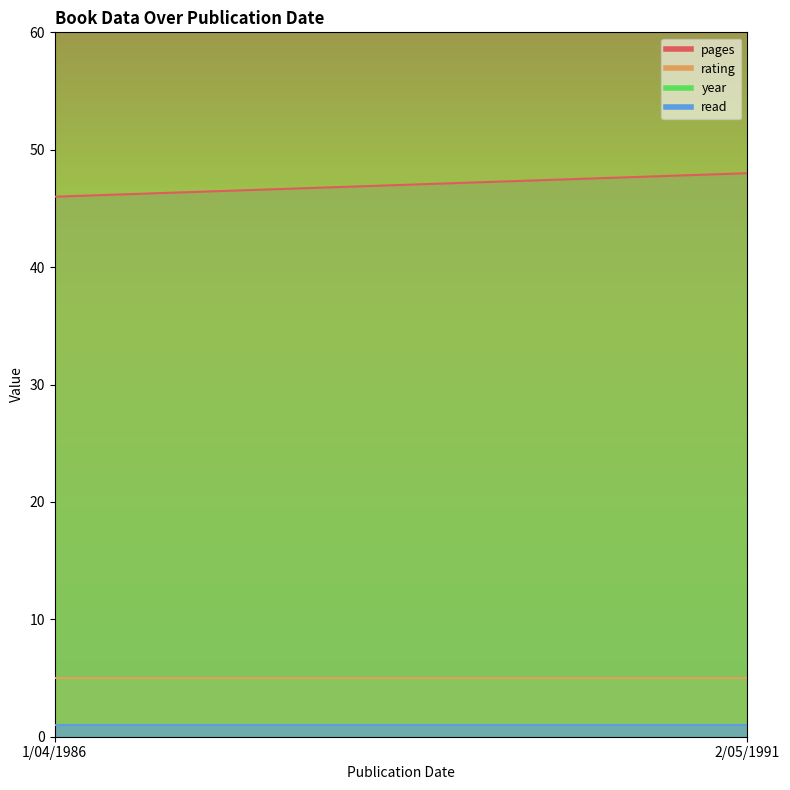

At which label is rating closest to 5?

1/04/1986